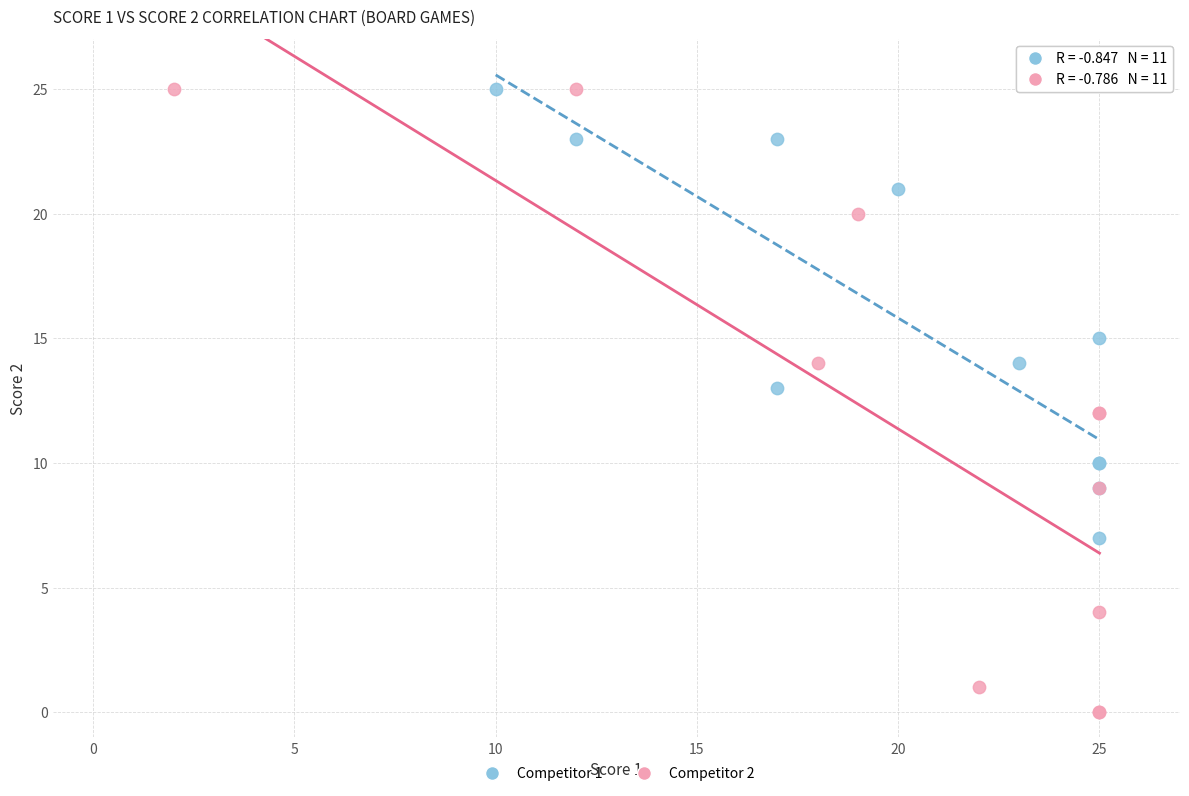

Which series reaches the minimum Y coordinate?

Competitor 2